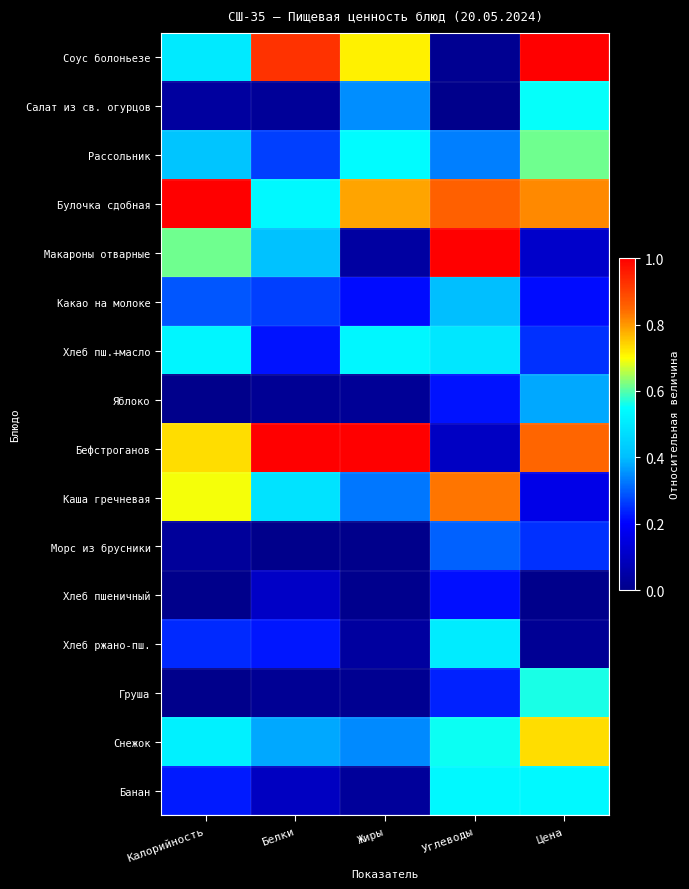

What is the spread (max minus min) of values at Цена?

1.0